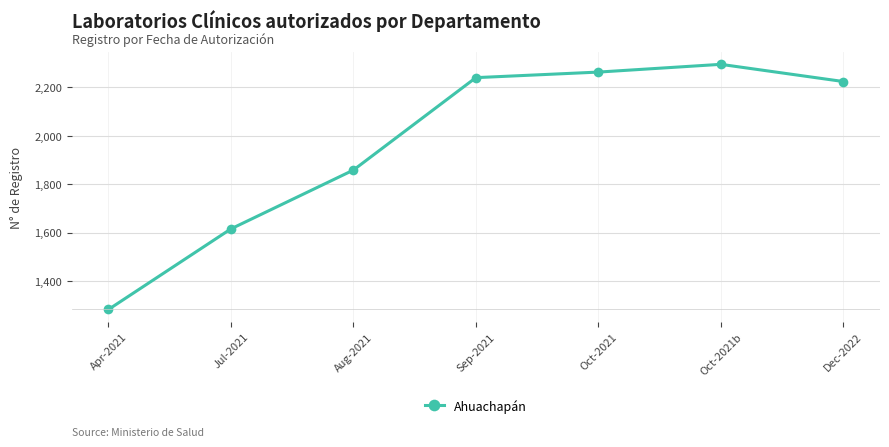

Approximately how many times larger is the value at Aug-2021 compared to Dec-2022?

0.8